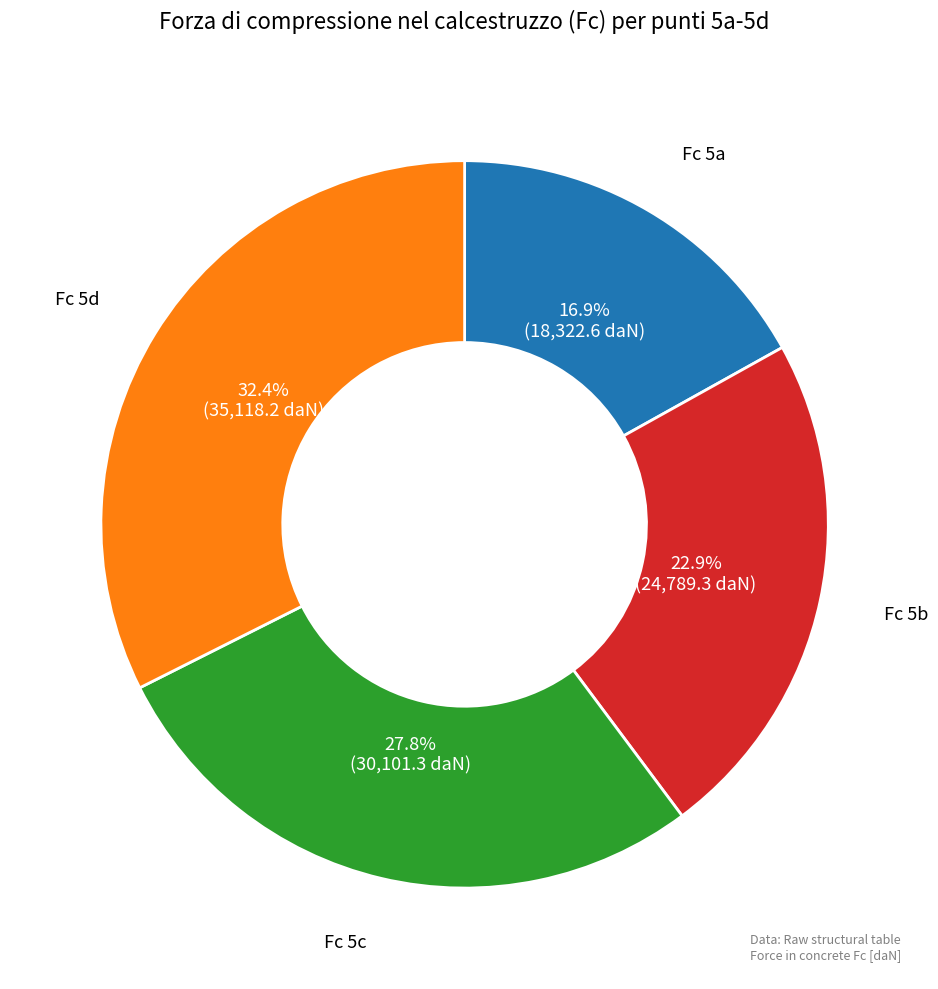

How many segments does this pie chart have?

4